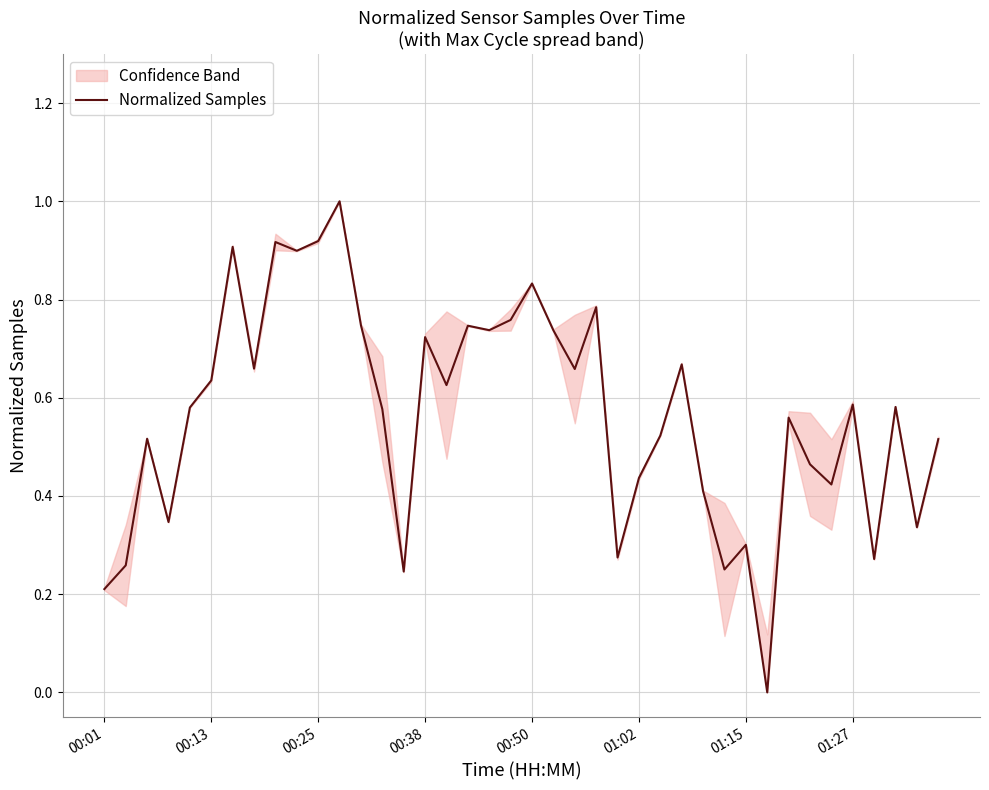

Is it true that Normalized Samples equals 0.2 at 00:01?

True